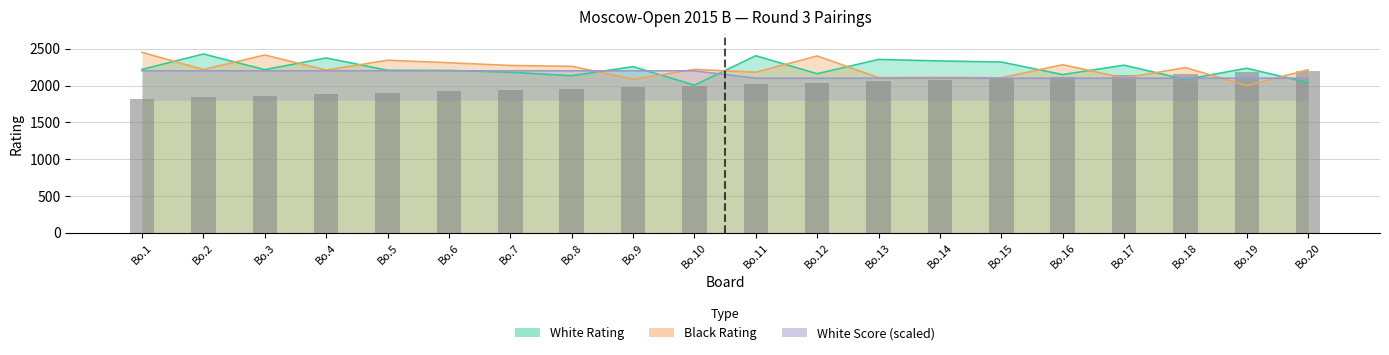

Rank the categories by value from highest to lowest.

Bo.20, Bo.19, Bo.18, Bo.17, Bo.16, Bo.15, Bo.14, Bo.13, Bo.12, Bo.11, Bo.10, Bo.9, Bo.8, Bo.7, Bo.6, Bo.5, Bo.4, Bo.3, Bo.2, Bo.1